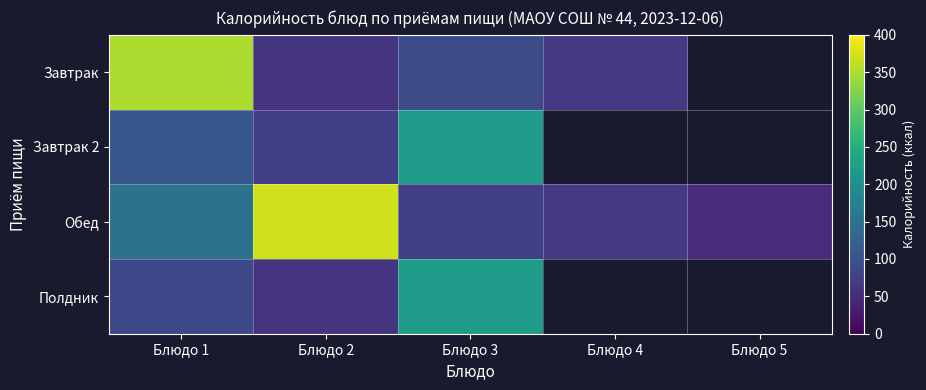

Is it true that Полдник equals 25.6 at Блюдо 1?

False